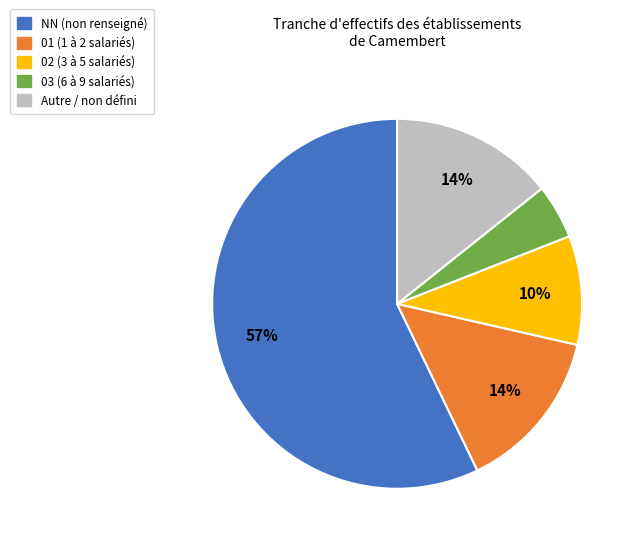

To the nearest percent, what is the difference between the largest and smallest slice percentages?

52%